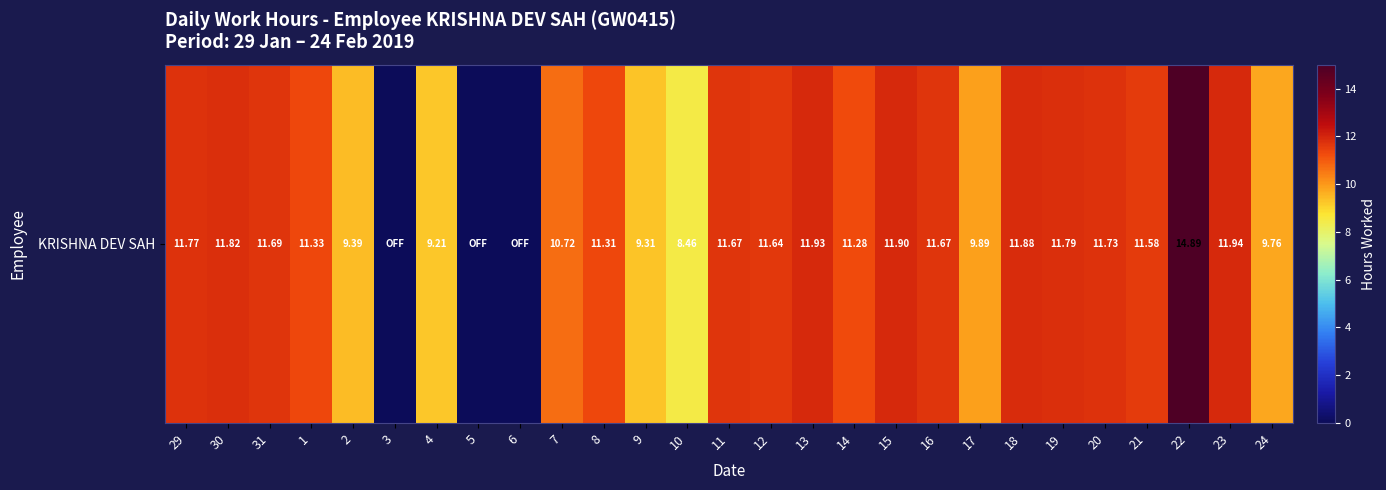

What is the greatest value displayed?

14.9